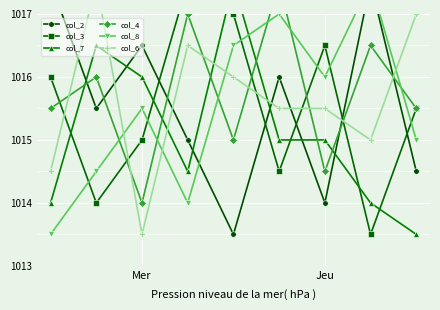

Reading left to right, what are all the values shown in this chart?

col_2: 1017.5	1015.5	1016.5	1015.0	1013.5	1016.0	1014.0	1017.5	1014.5
col_3: 1016.0	1014.0	1015.0	1017.5	1017.0	1014.5	1016.5	1013.5	1015.5
col_7: 1014.0	1016.5	1016.0	1014.5	1017.5	1015.0	1015.0	1014.0	1013.5
col_4: 1015.5	1016.0	1014.0	1017.0	1015.0	1017.5	1014.5	1016.5	1015.5
col_8: 1013.5	1014.5	1015.5	1014.0	1016.5	1017.0	1016.0	1017.5	1015.0
col_6: 1014.5	1017.5	1013.5	1016.5	1016.0	1015.5	1015.5	1015.0	1017.0